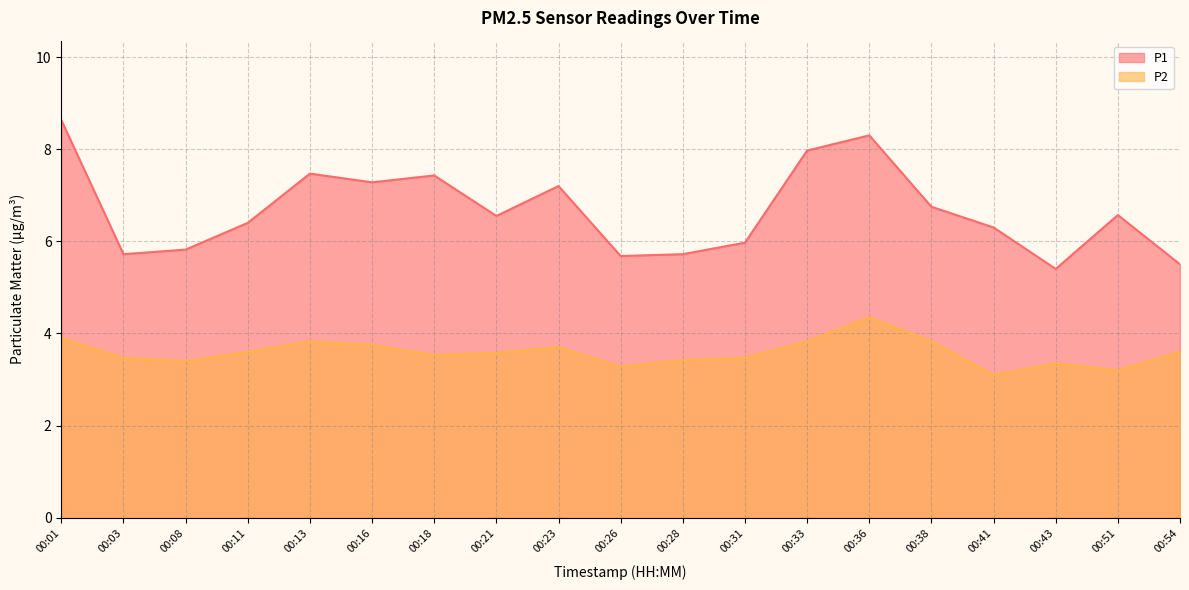

Count the number of data series in this chart.

2